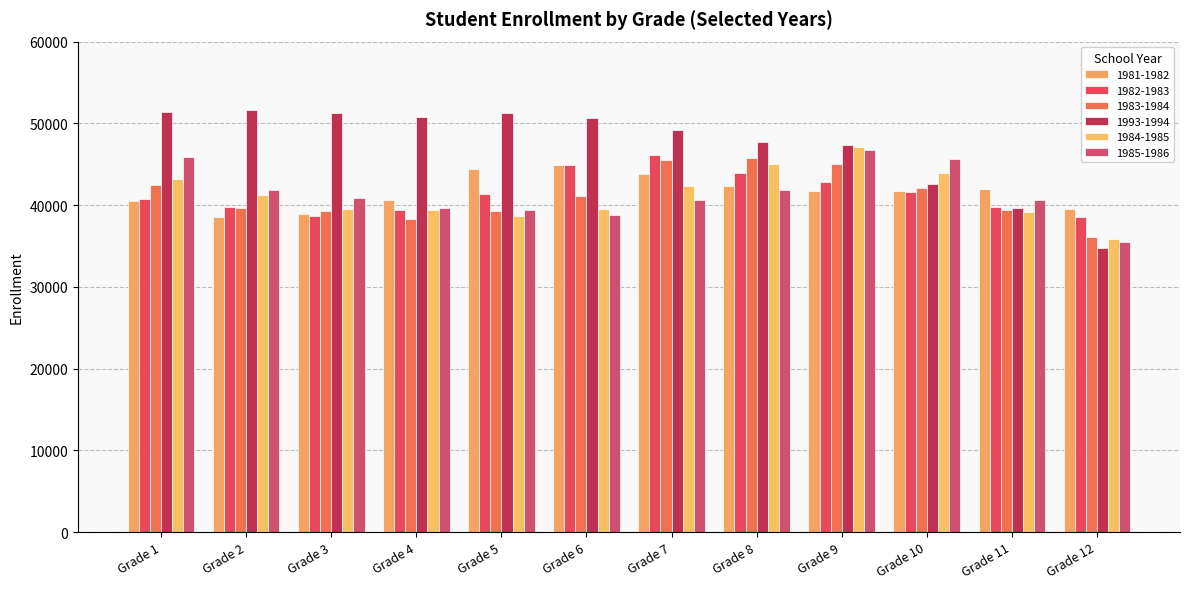

How many values in the 1984-1985 series are below 41291?

6